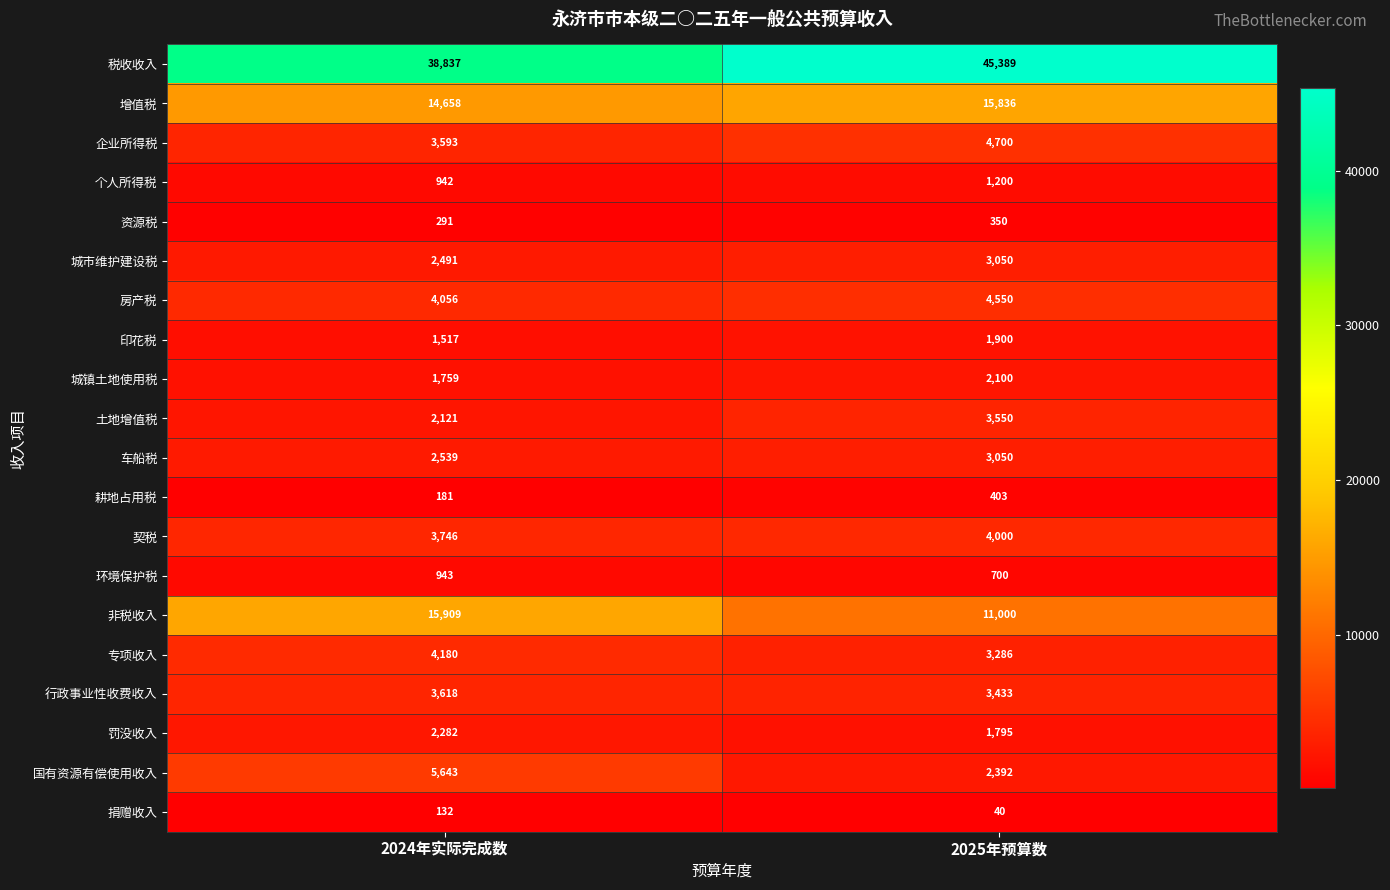

Where is 行政事业性收费收入 nearest to the value 3525?

2025年预算数